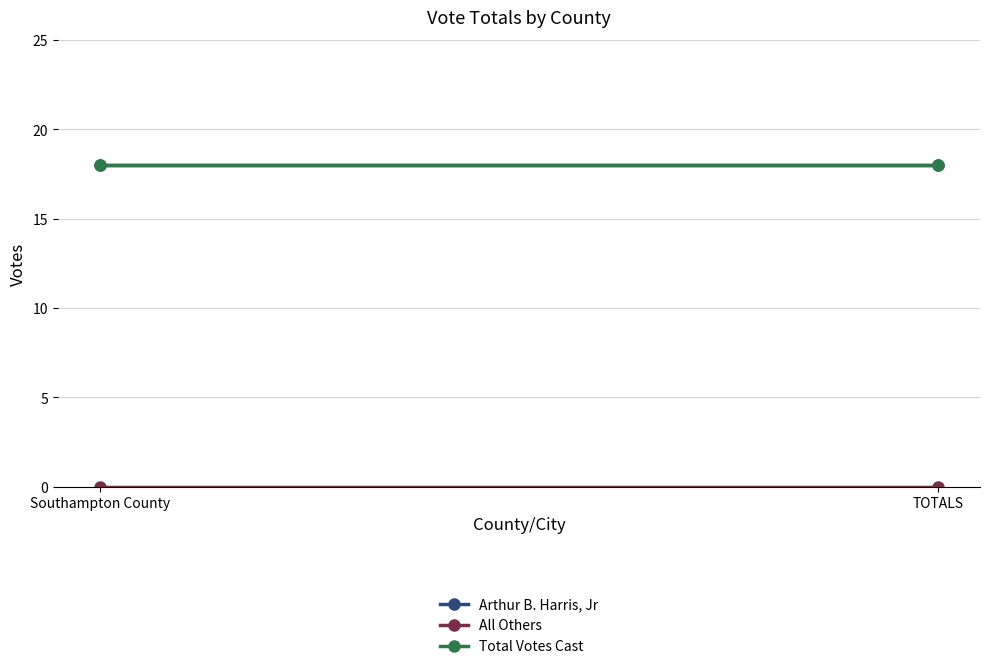

Between Southampton County and TOTALS, which series saw the biggest shift?

Arthur B. Harris, Jr